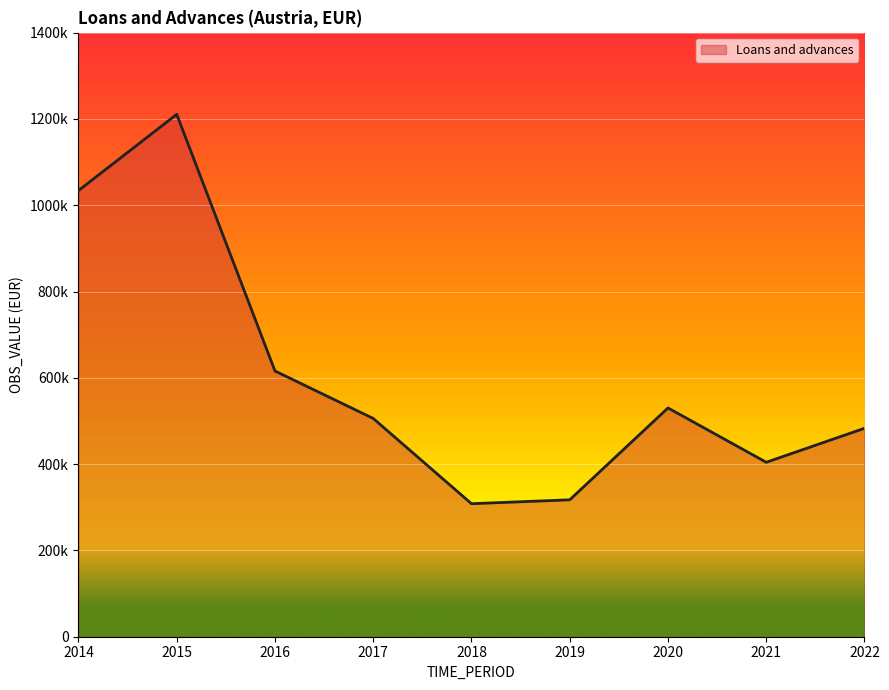

At which category does the chart reach its peak across all series?

2015